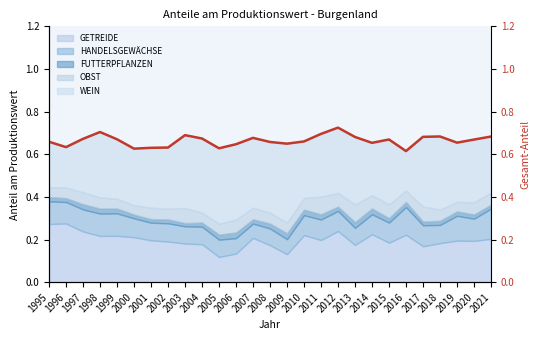

What is the value of the 17th point from the left?

0.7